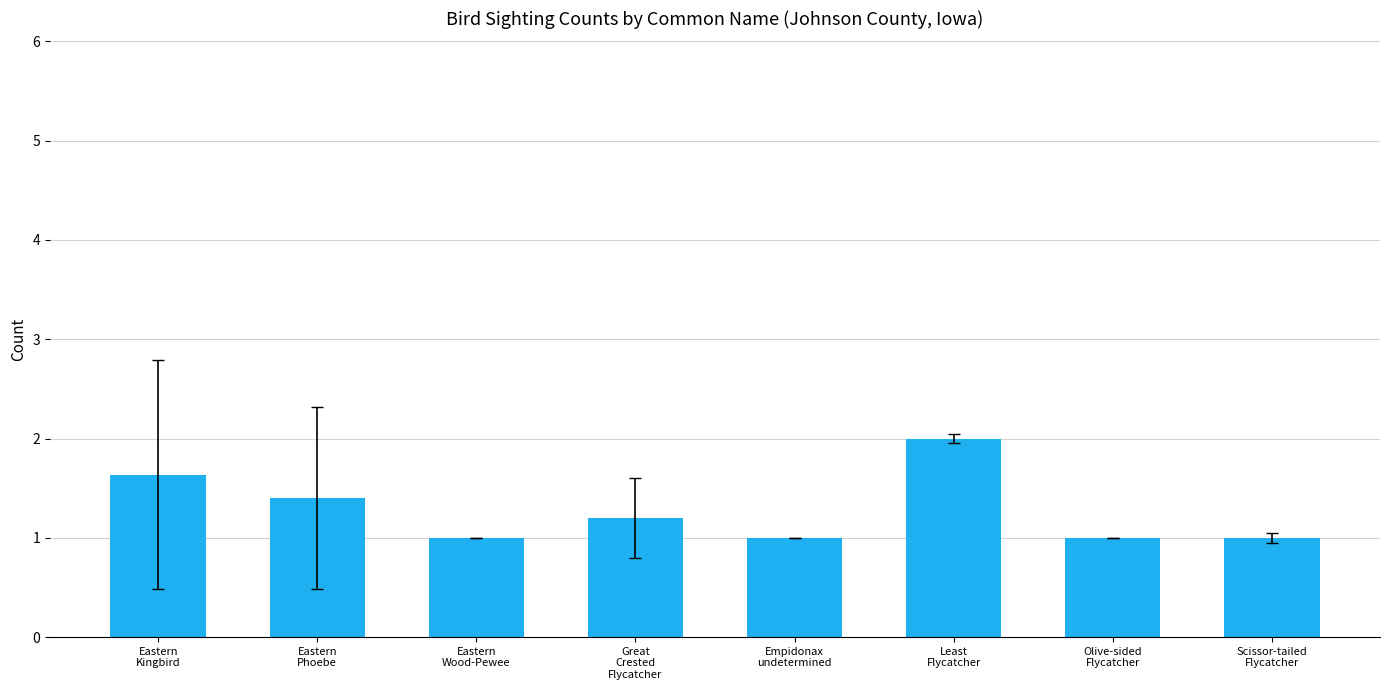

Is it true that the value at Olive-sided
Flycatcher is 1.0?

True